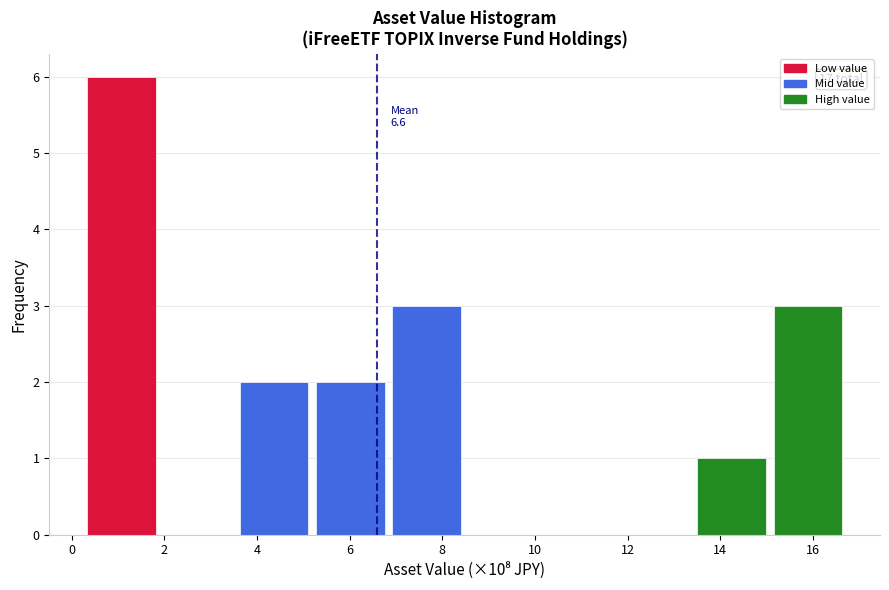

Which range on the x-axis has the tallest bar?

0.2 to 1.8